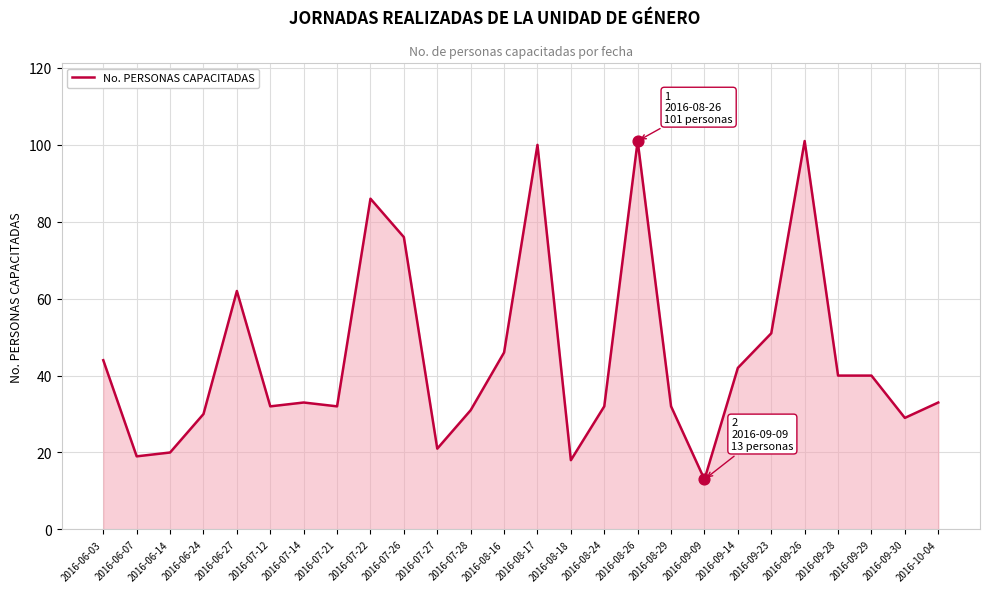

Which has a higher value, 2016-08-29 or 2016-09-09?

2016-08-29